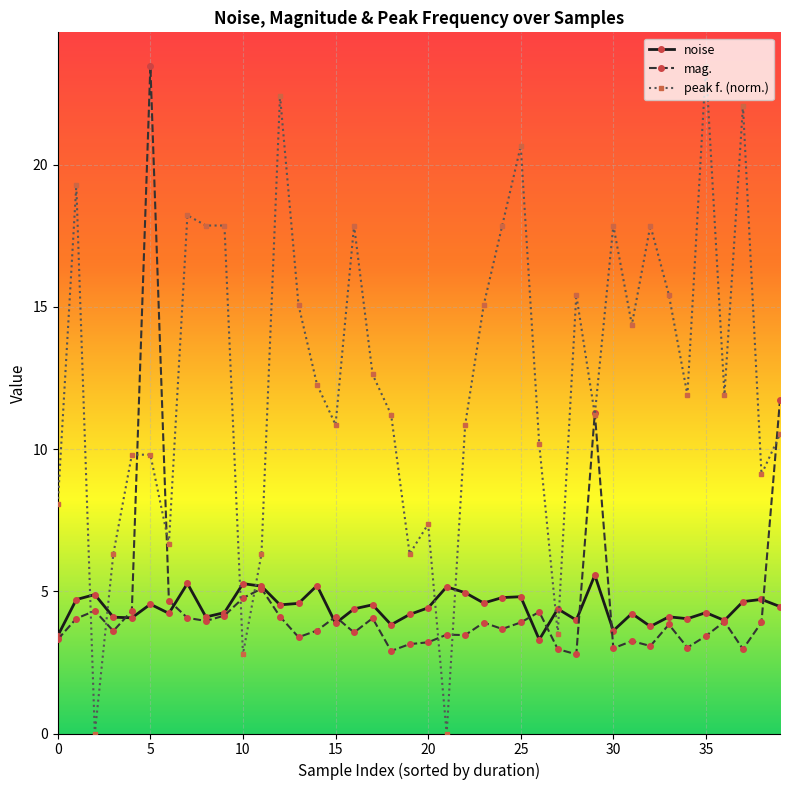

Which series has the widest spread of values?

peak f. (norm.)